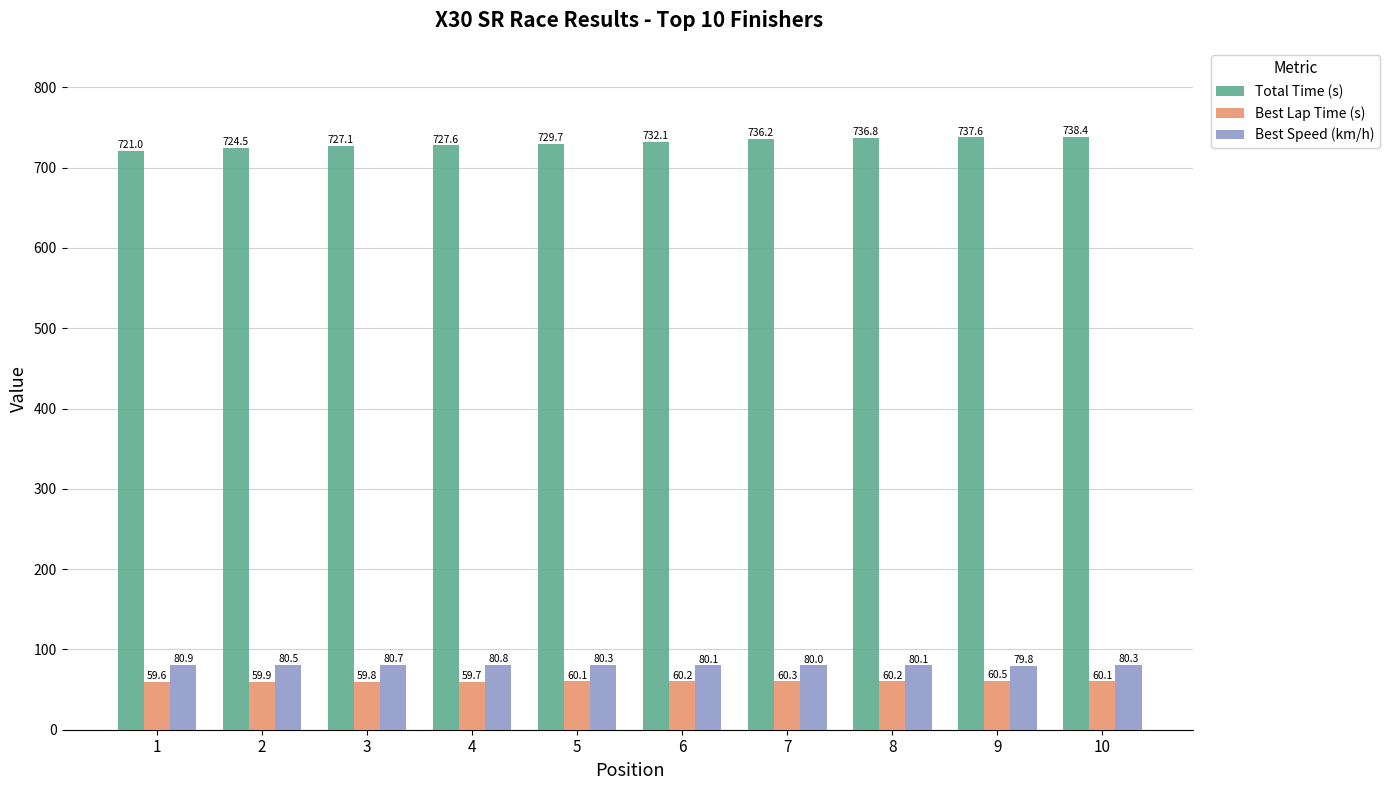

At 3, list the series in order from largest to smallest.

Total Time (s), Best Speed (km/h), Best Lap Time (s)